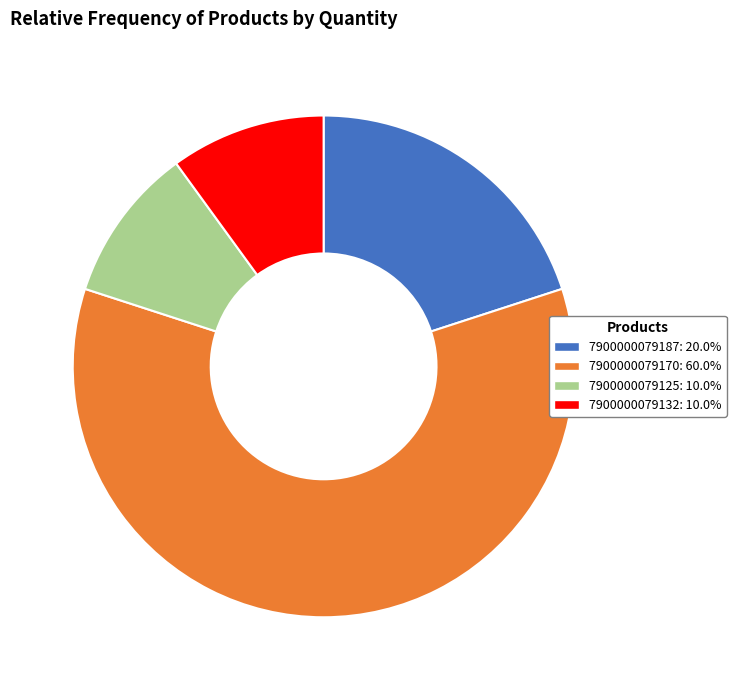

Which slice is the largest?

7900000079170